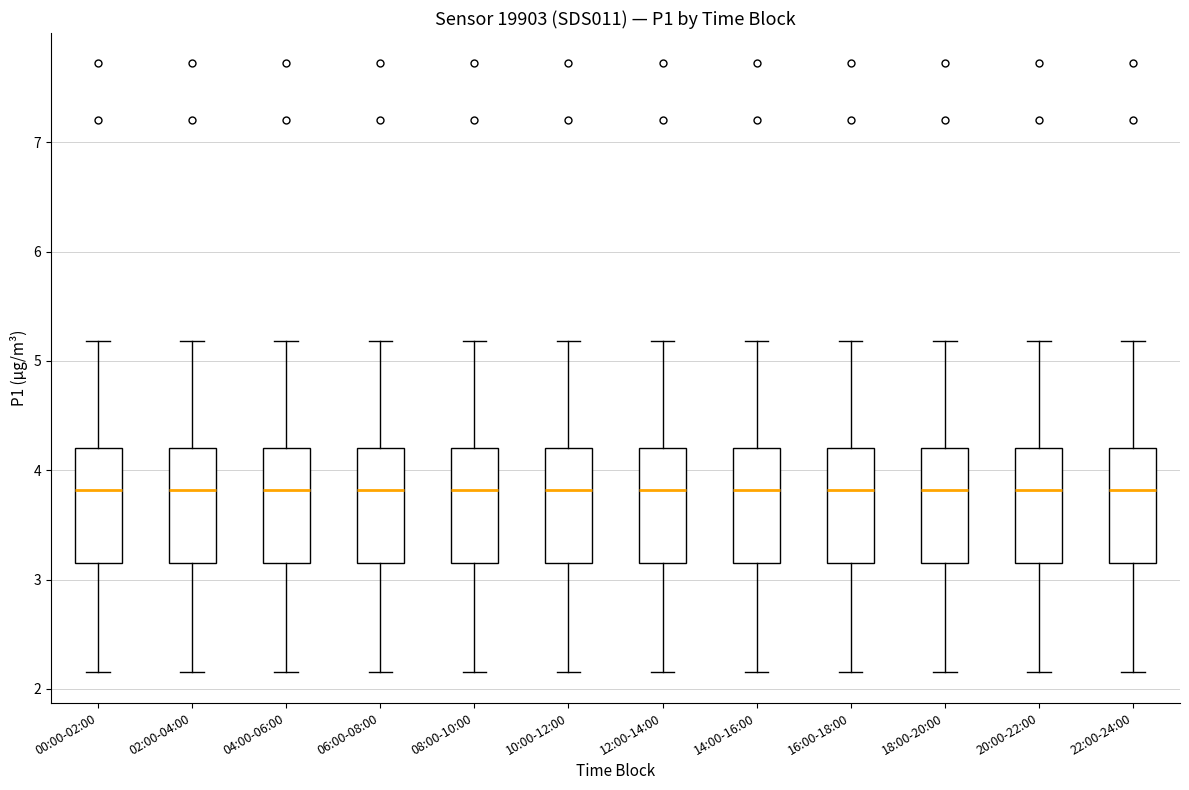

Reading left to right, transcribe this box plot: for each box, give where its median line is, the range the box spans, and where its two whiskers end, as read against the y-axis. The values are not printed on the chart, so give them approximately, as read against the axis.

00:00-02:00: median 3.8, box 3.2 to 4.2, whiskers 2.2 to 5.2
02:00-04:00: median 3.8, box 3.2 to 4.2, whiskers 2.2 to 5.2
04:00-06:00: median 3.8, box 3.2 to 4.2, whiskers 2.2 to 5.2
06:00-08:00: median 3.8, box 3.2 to 4.2, whiskers 2.2 to 5.2
08:00-10:00: median 3.8, box 3.2 to 4.2, whiskers 2.2 to 5.2
10:00-12:00: median 3.8, box 3.2 to 4.2, whiskers 2.2 to 5.2
12:00-14:00: median 3.8, box 3.2 to 4.2, whiskers 2.2 to 5.2
14:00-16:00: median 3.8, box 3.2 to 4.2, whiskers 2.2 to 5.2
16:00-18:00: median 3.8, box 3.2 to 4.2, whiskers 2.2 to 5.2
18:00-20:00: median 3.8, box 3.2 to 4.2, whiskers 2.2 to 5.2
20:00-22:00: median 3.8, box 3.2 to 4.2, whiskers 2.2 to 5.2
22:00-24:00: median 3.8, box 3.2 to 4.2, whiskers 2.2 to 5.2